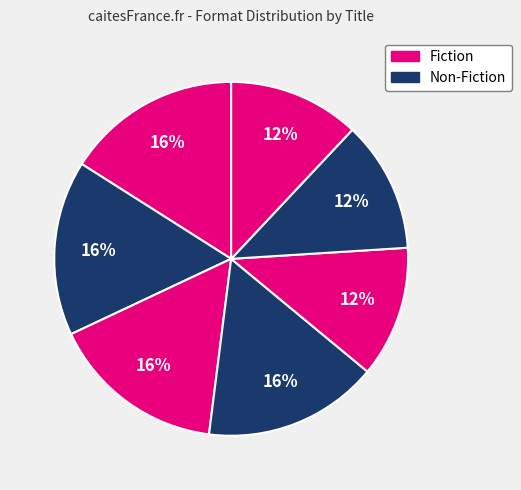

How many segments does this pie chart have?

7